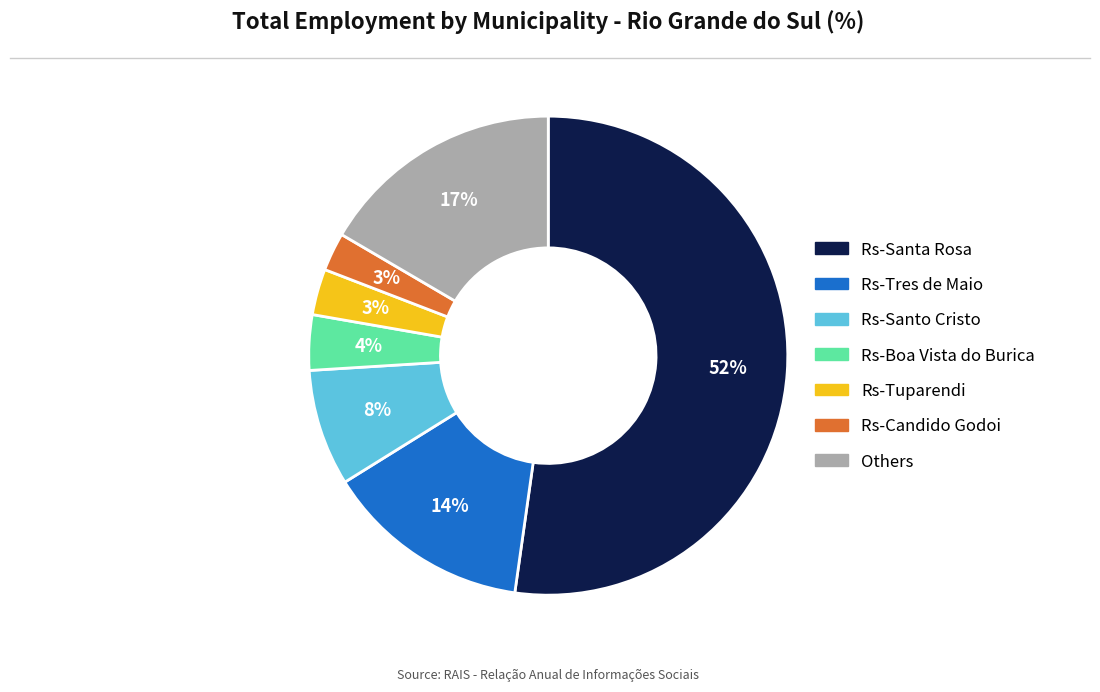

Is there any slice that represents more than half of the pie?

Yes